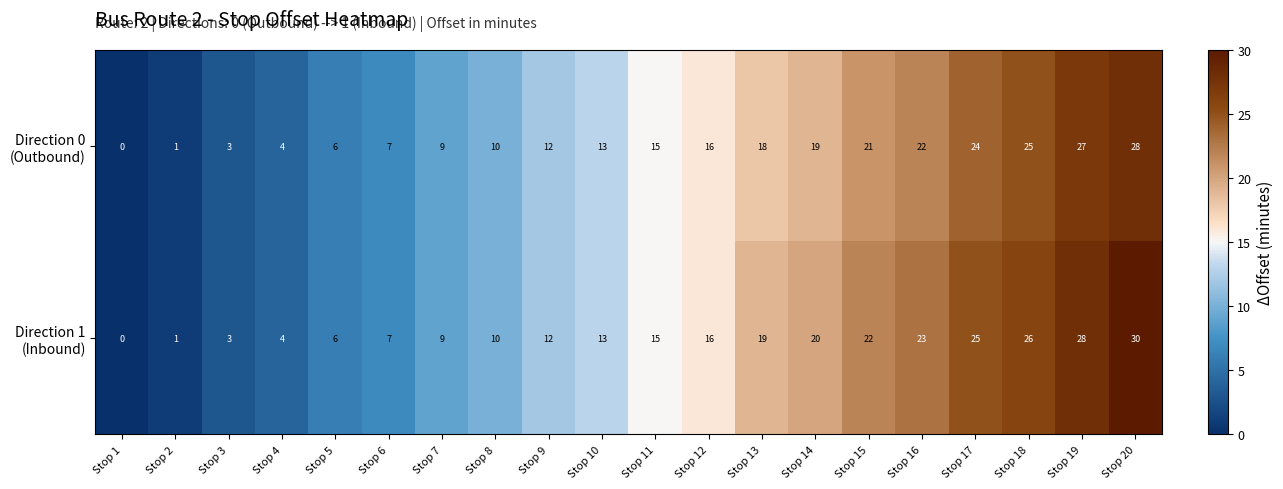

Count the number of data series in this chart.

2